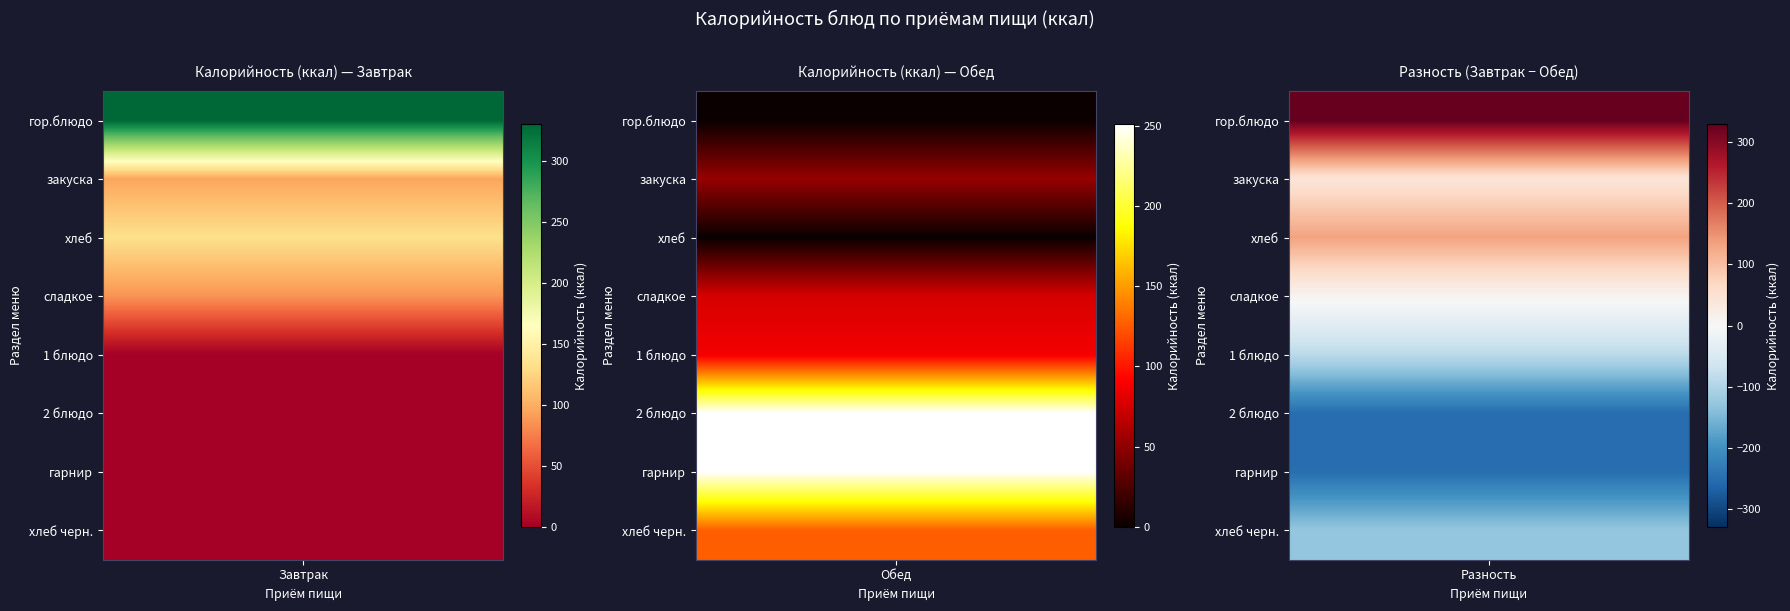

Reading left to right, extract all data points from this chart.

Завтрак: гор.блюдо=330.0	закуска=95.0	хлеб=133.0	сладкое=86.0	1 блюдо=0.0	2 блюдо=0.0	гарнир=0.0	хлеб черн.=0.0
Обед: гор.блюдо=0.0	закуска=53.0	хлеб=0.0	сладкое=76.8	1 блюдо=88.0	2 блюдо=251.0	гарнир=250.0	хлеб черн.=127.0